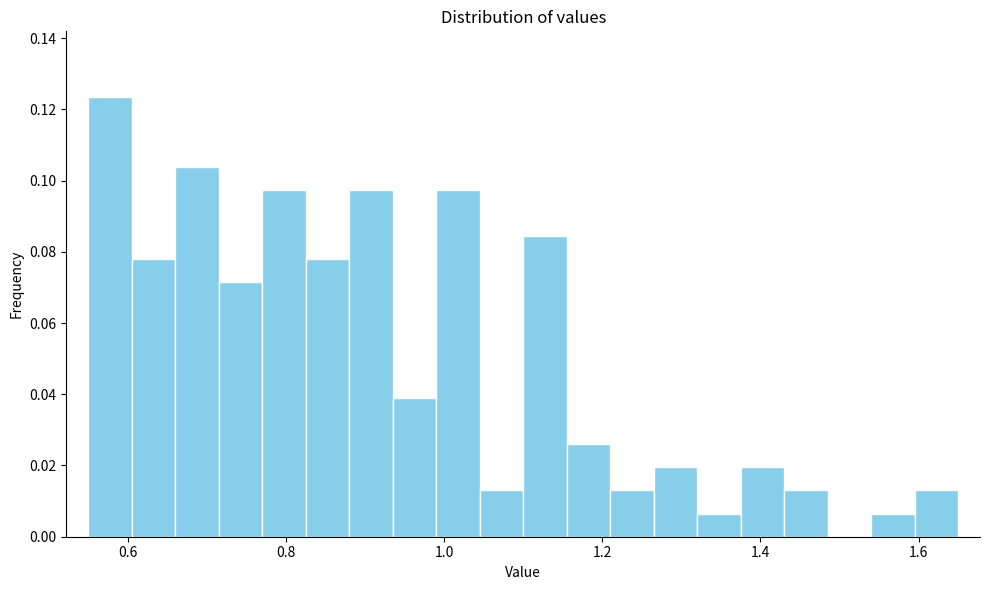

Around what value on the x-axis is the tallest bar? Give the approximate position of its centre, as read against the axis.

0.58